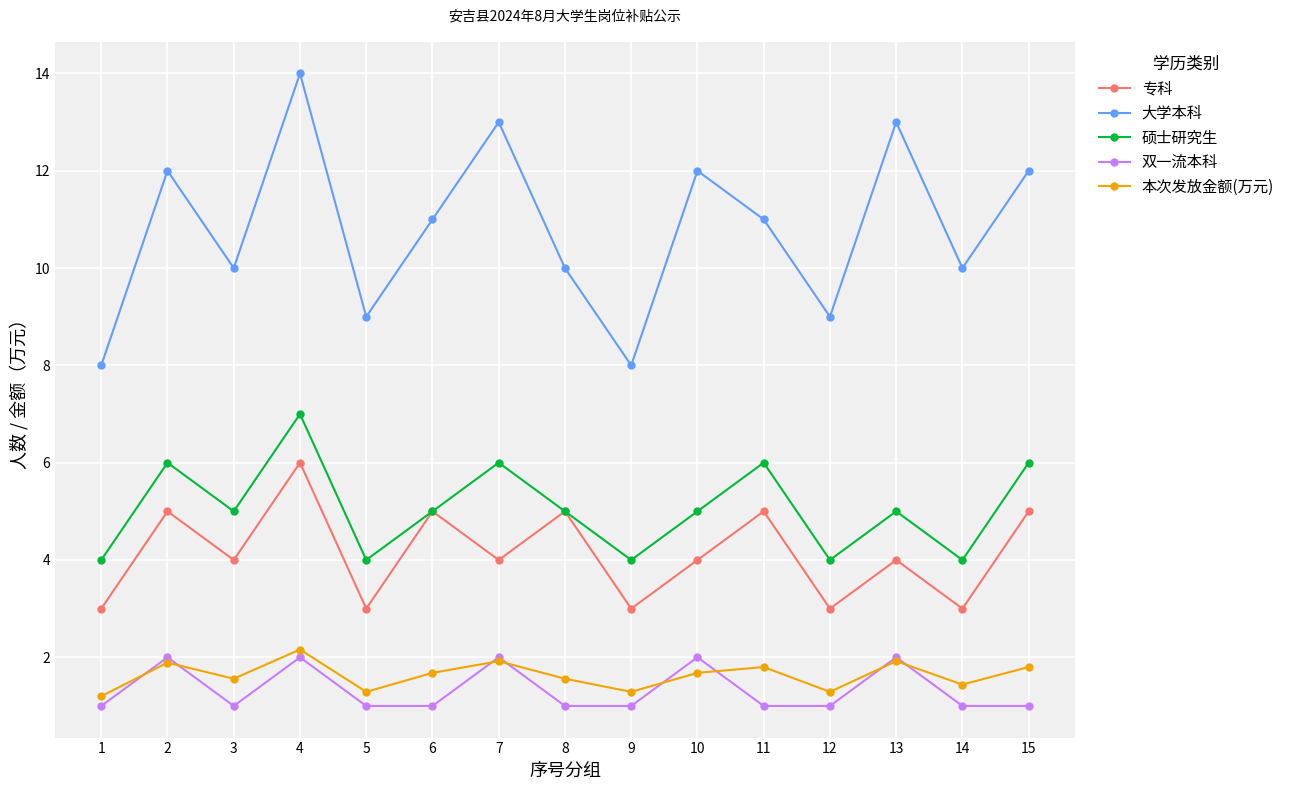

True or false: 硕士研究生 has more than 2 interior local peaks.

True